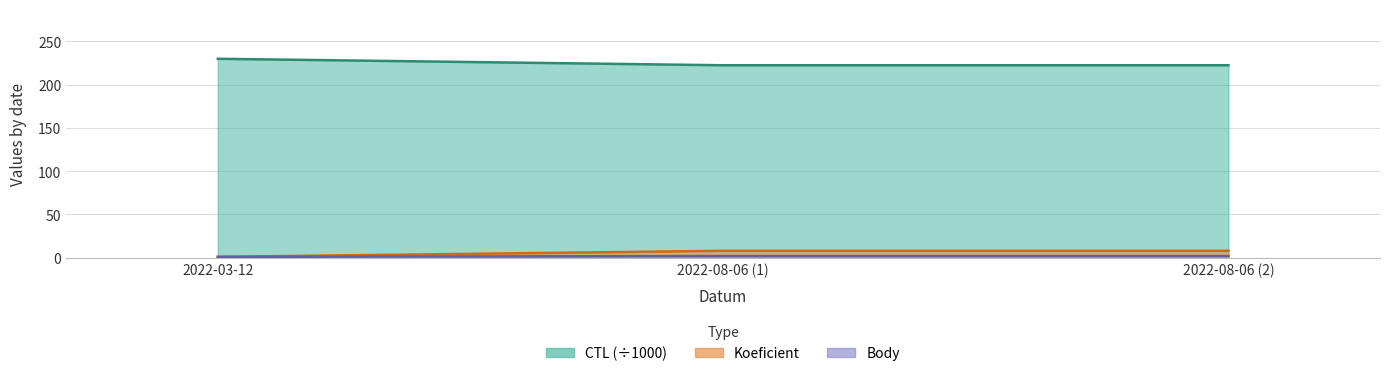

Is the value of Koeficient at 2022-08-06 (1) greater than the value of CTL at 2022-03-12?

No